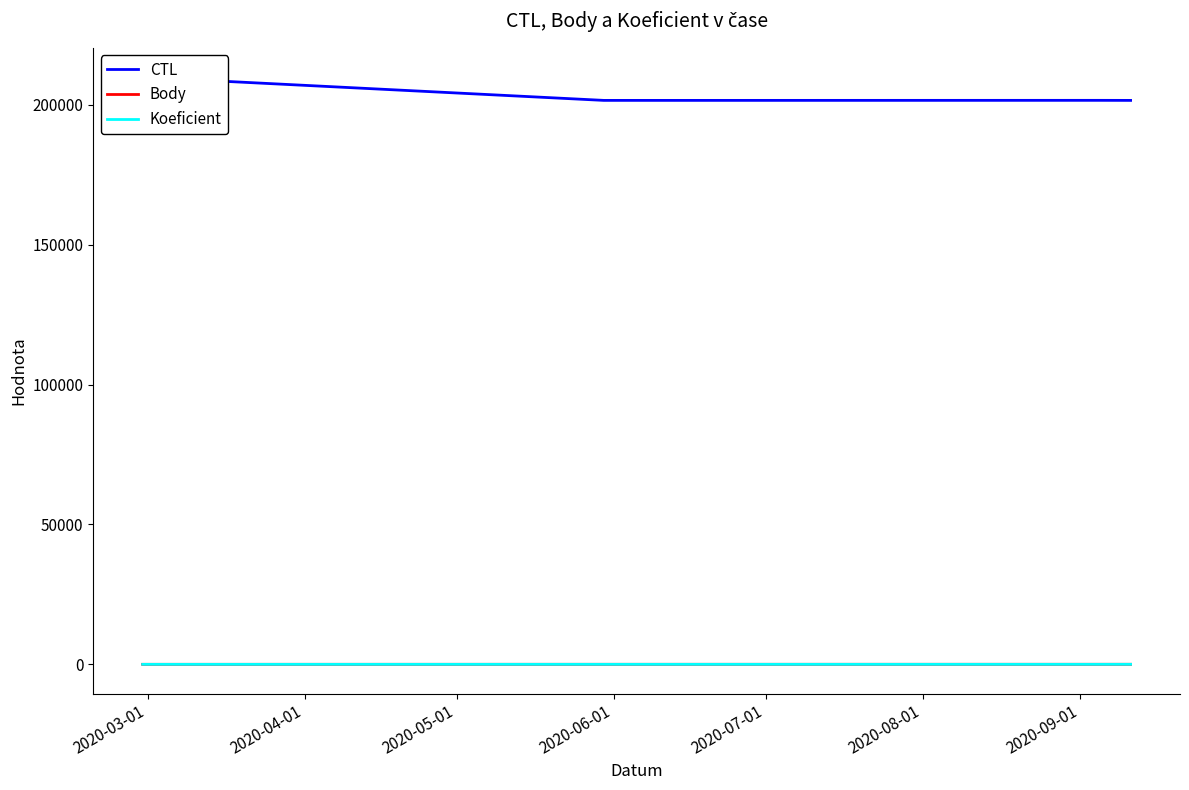

True or false: CTL and Body cross at least once.

False